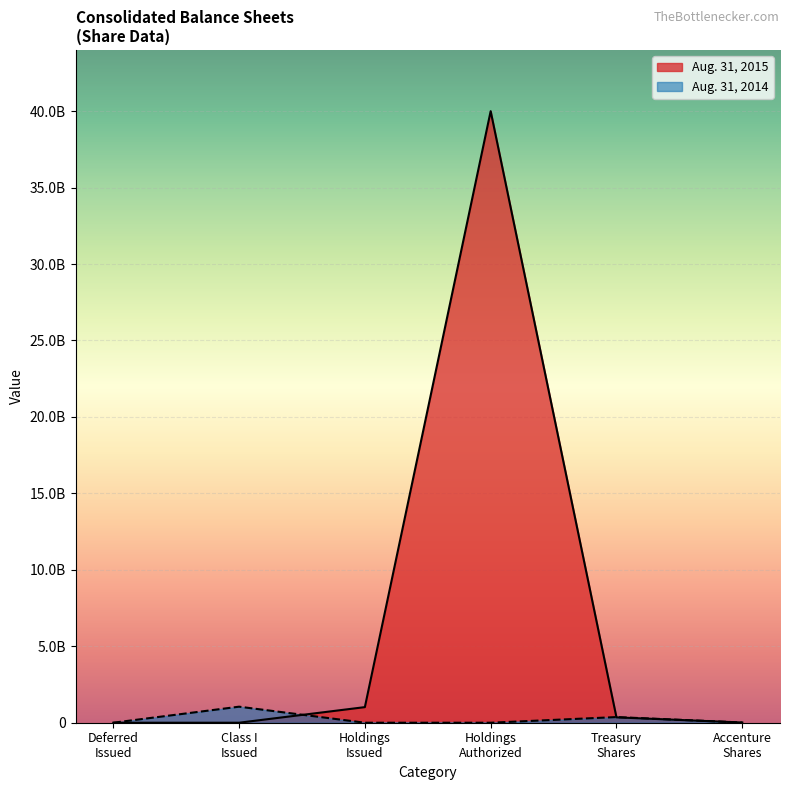

The value of Aug. 31, 2014 at Accenture plc Shares is 13816959.0. True or false?

True